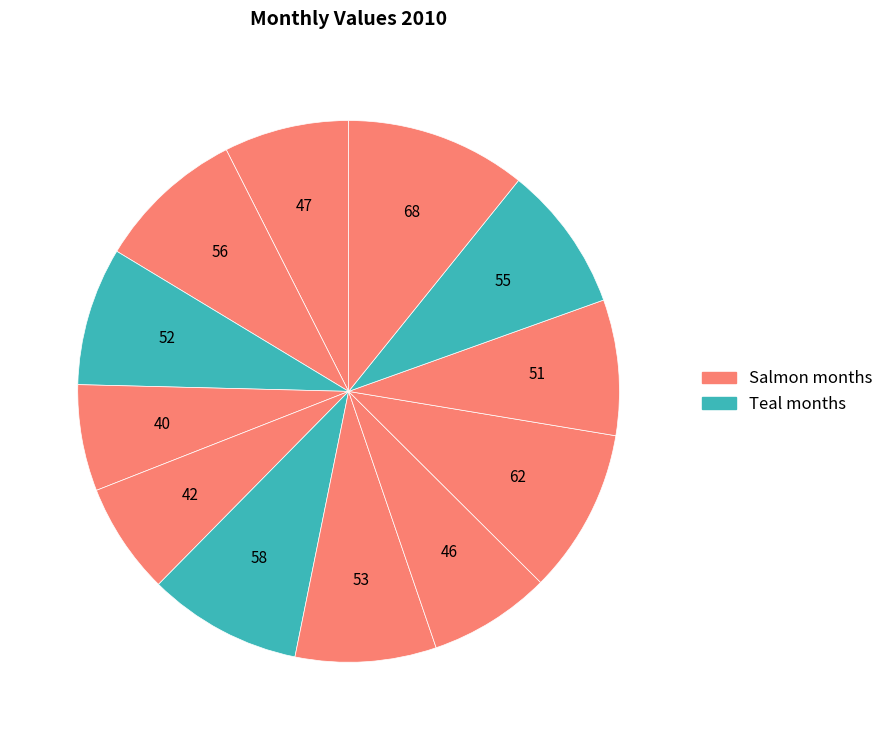

To the nearest percent, what is the difference between the largest and smallest slice percentages?

4%